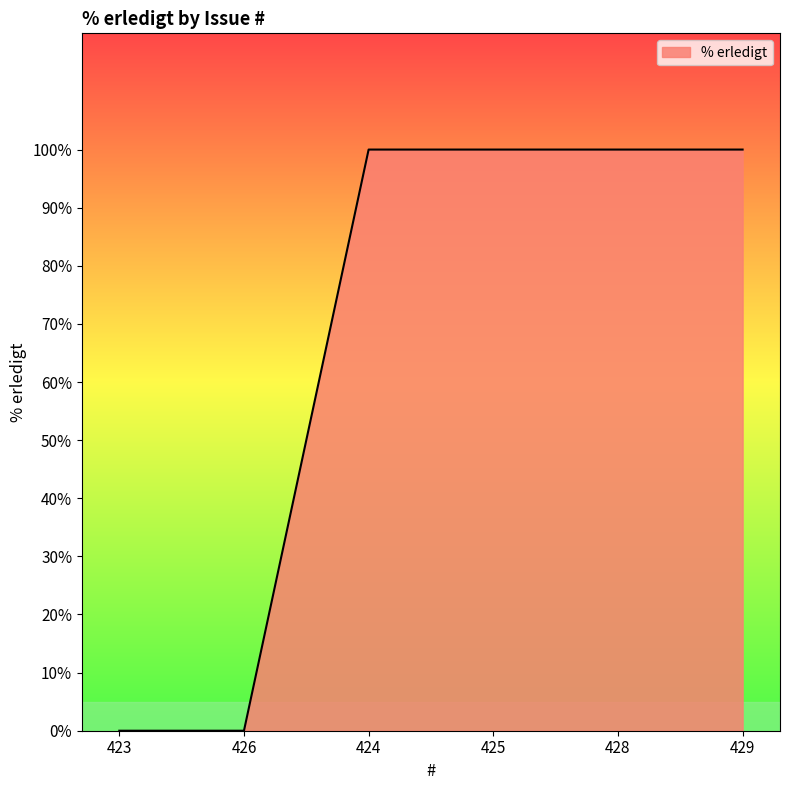

What is the average value?

67